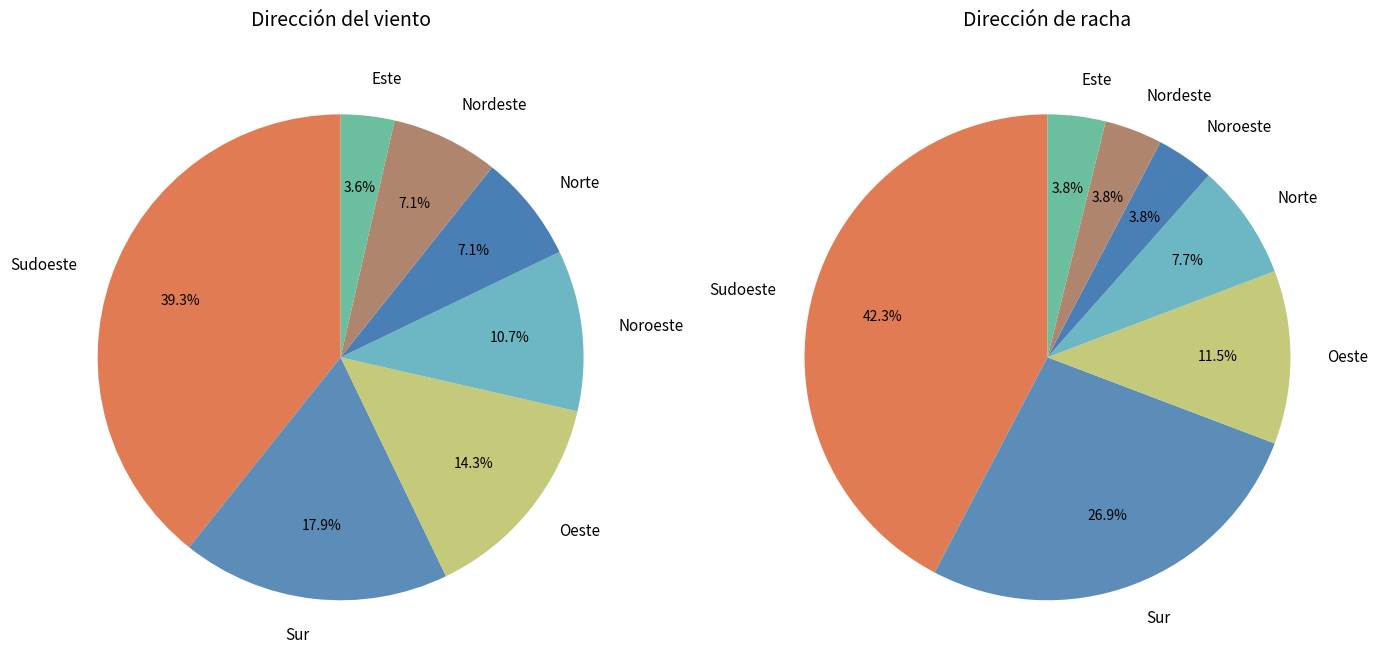

What is the largest slice in the pie chart?

Sudoeste